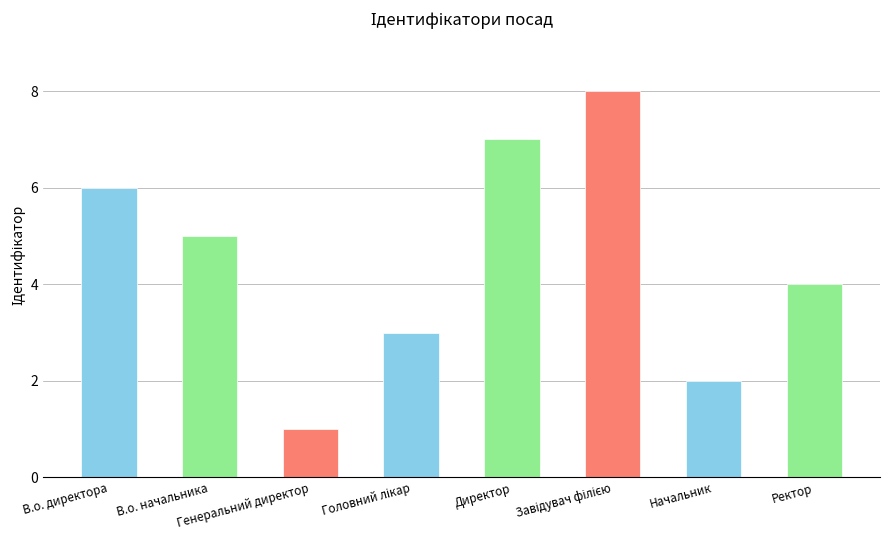

What is the value of the 6th bar from the left?

8